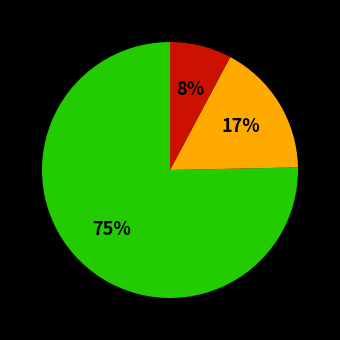

Count the number of slices in the pie.

3